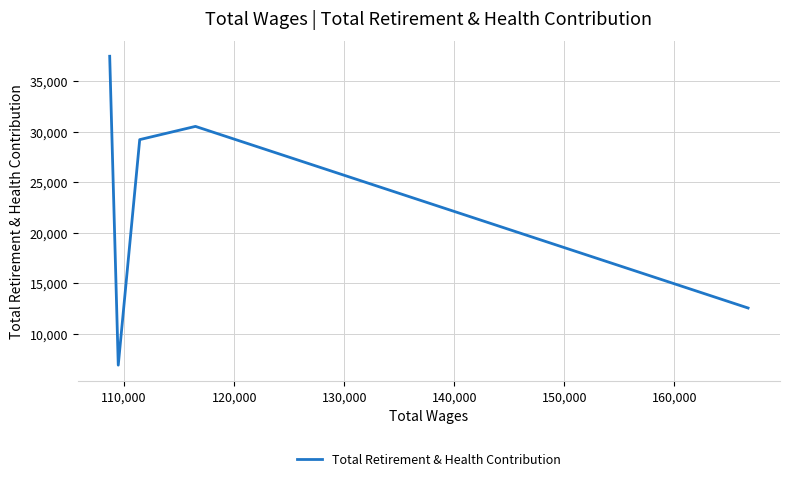

What is the difference between the maximum and minimum values?

30589